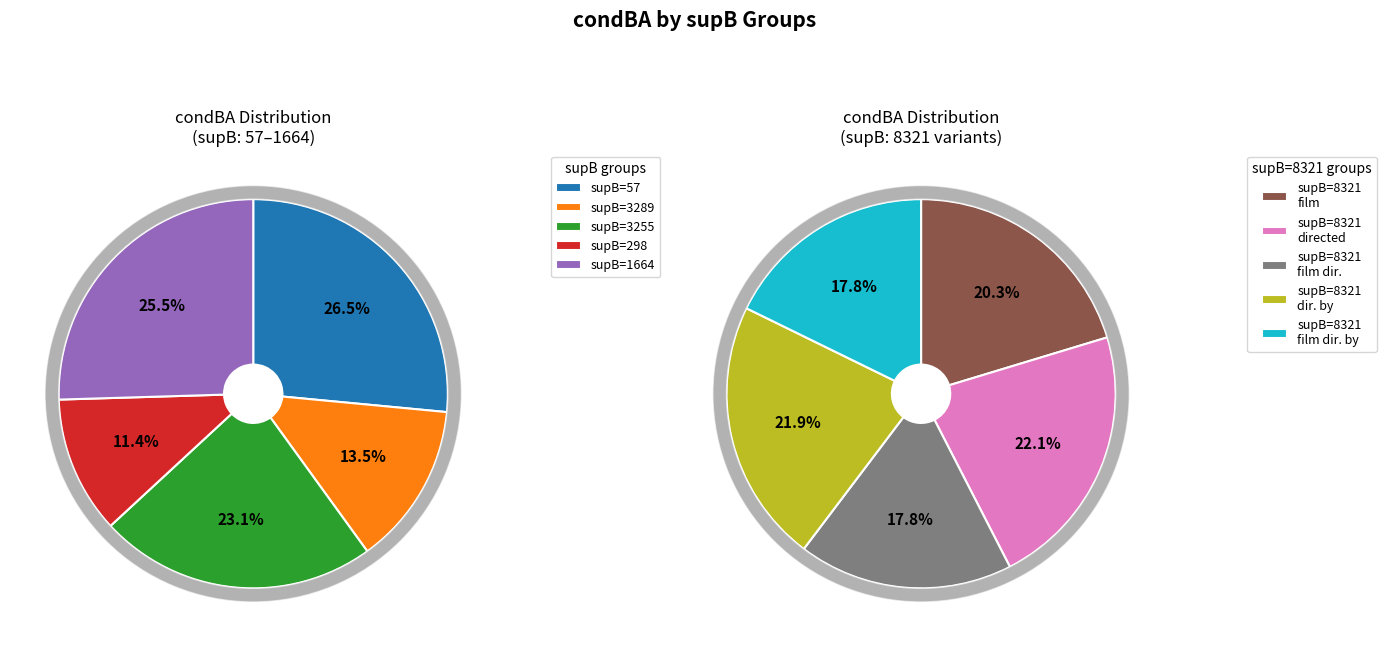

How many segments does this pie chart have?

10